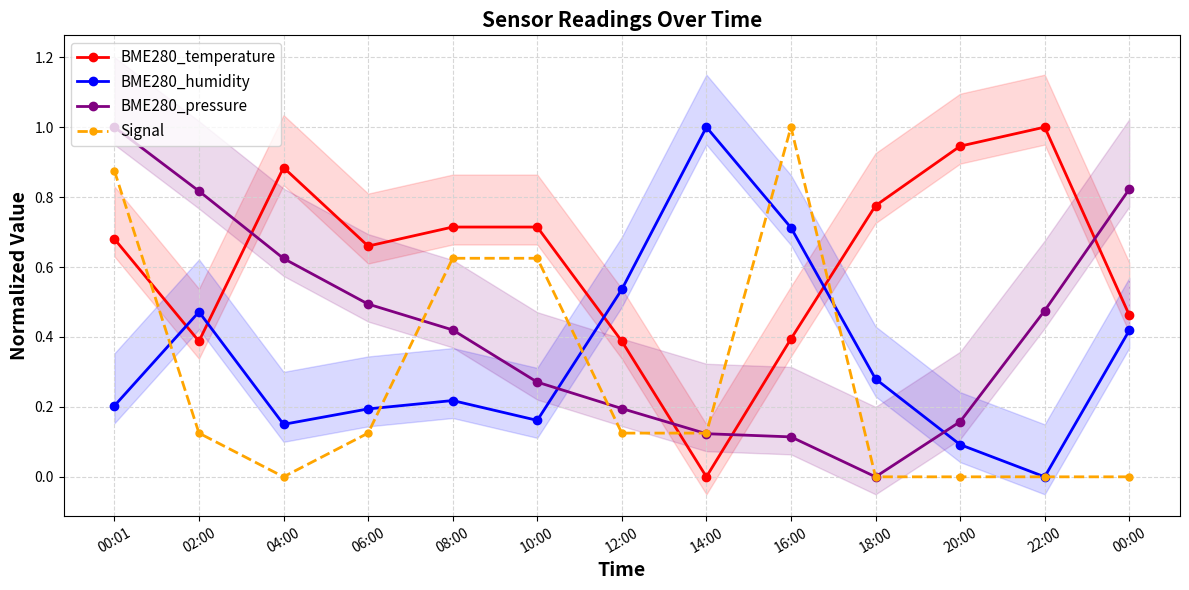

What is the label of the 12th point from the right?

02:00